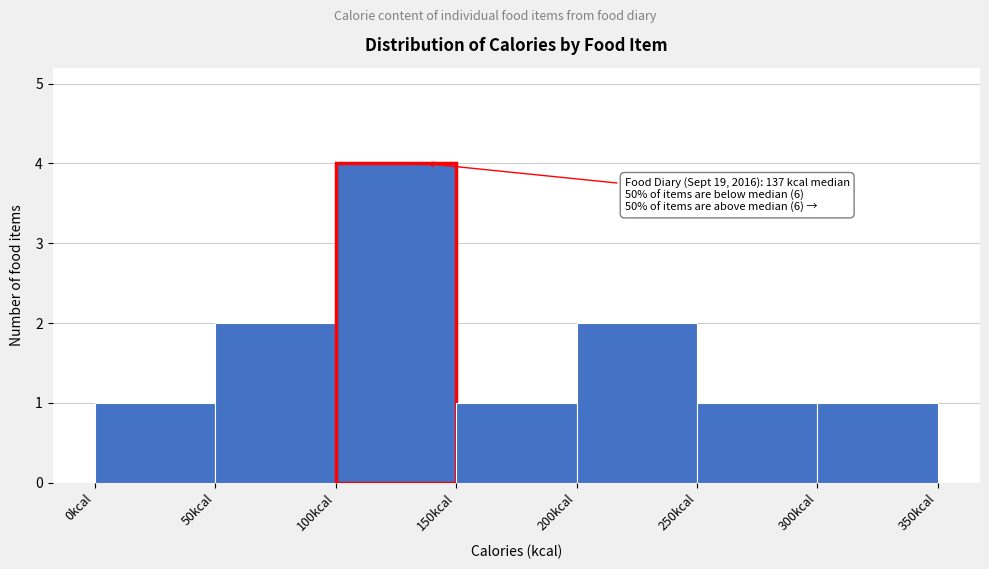

Which range on the x-axis has the tallest bar?

100 to 150